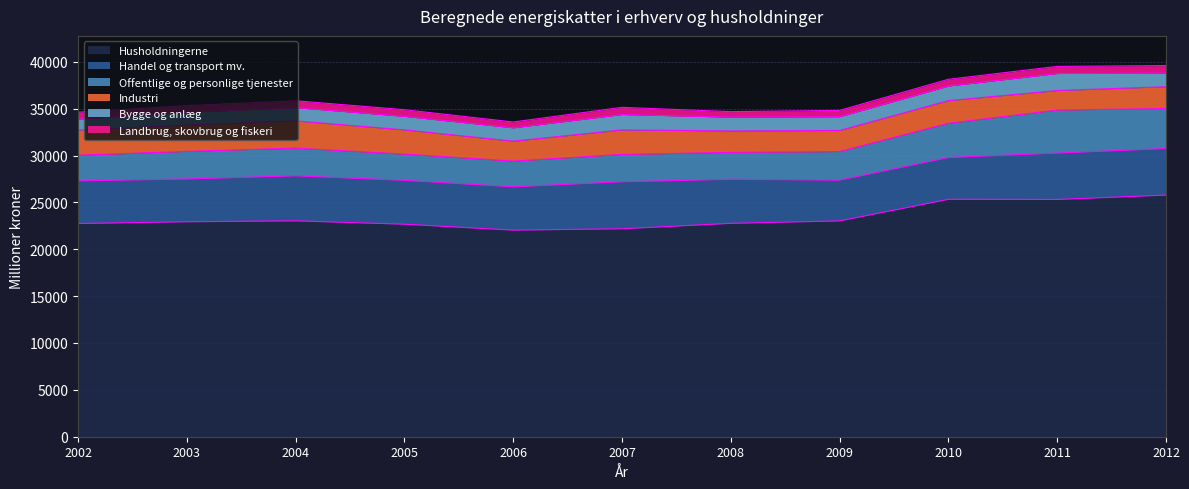

Which series has the widest spread of values?

Husholdningerne